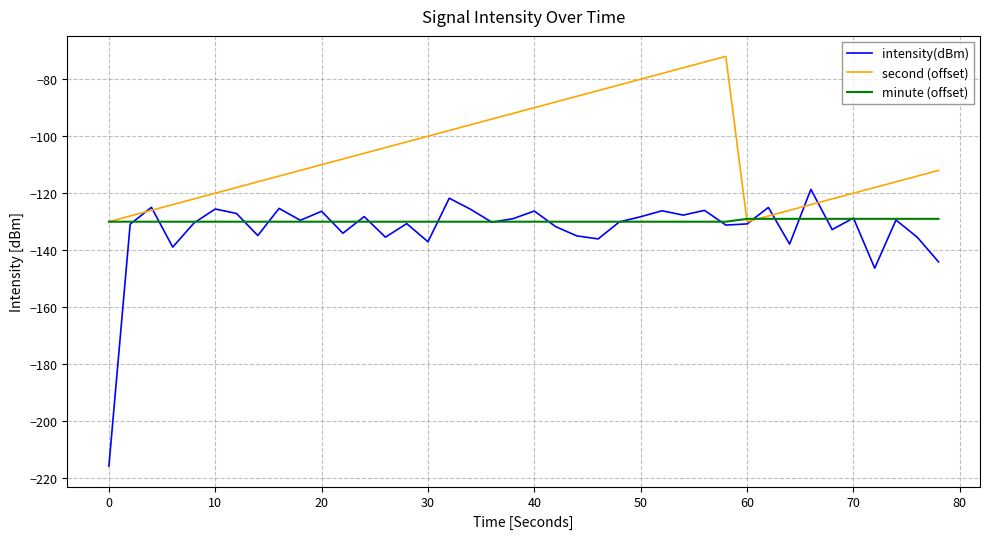

Which series has the largest range (max minus min)?

intensity(dBm)